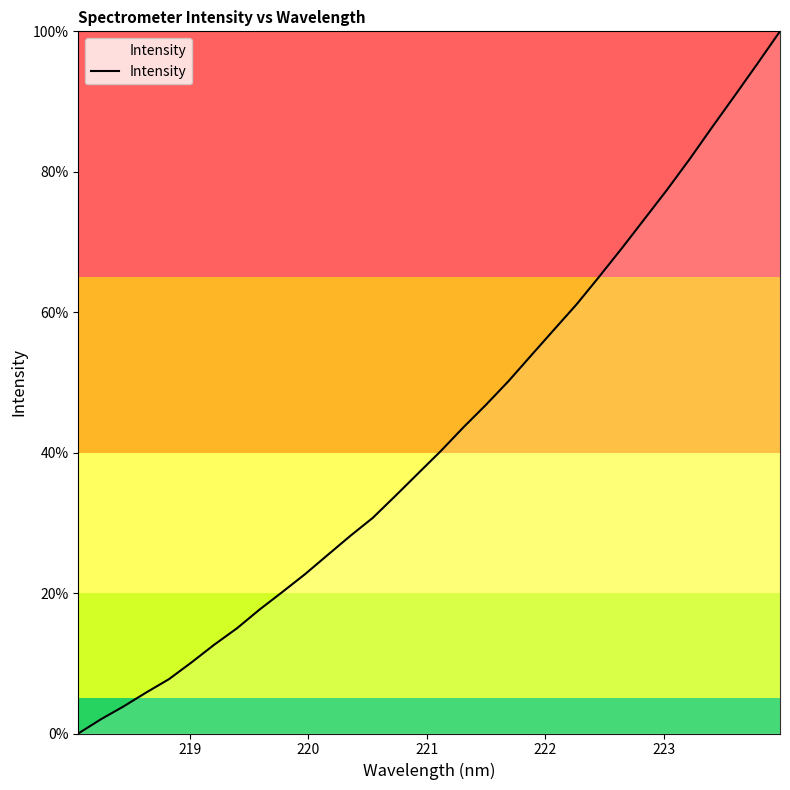

What is the difference between the maximum and minimum values?

100.0